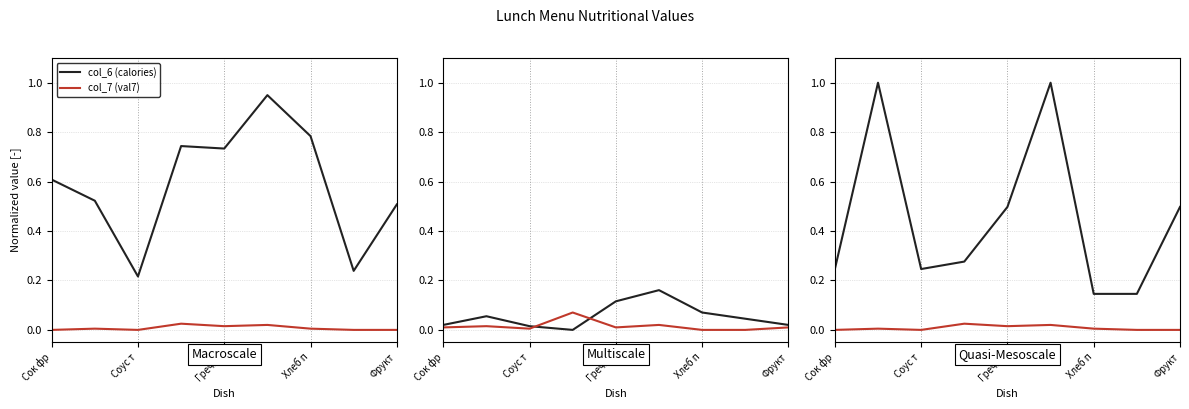

Which series has the largest range (max minus min)?

col_5 (weight)